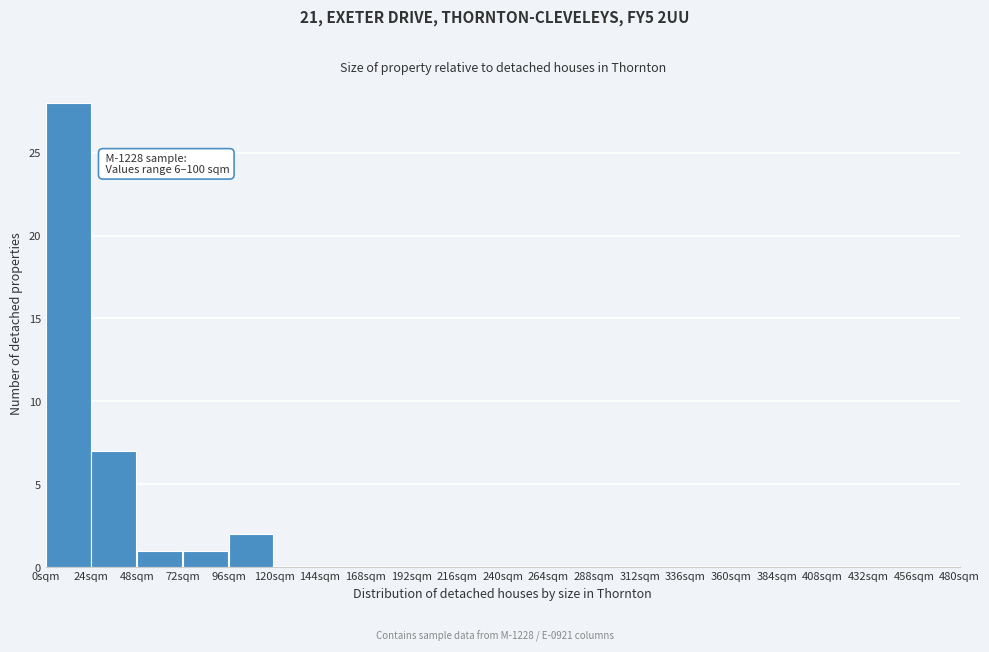

Over which range of the x-axis is the bar tallest?

0 to 24